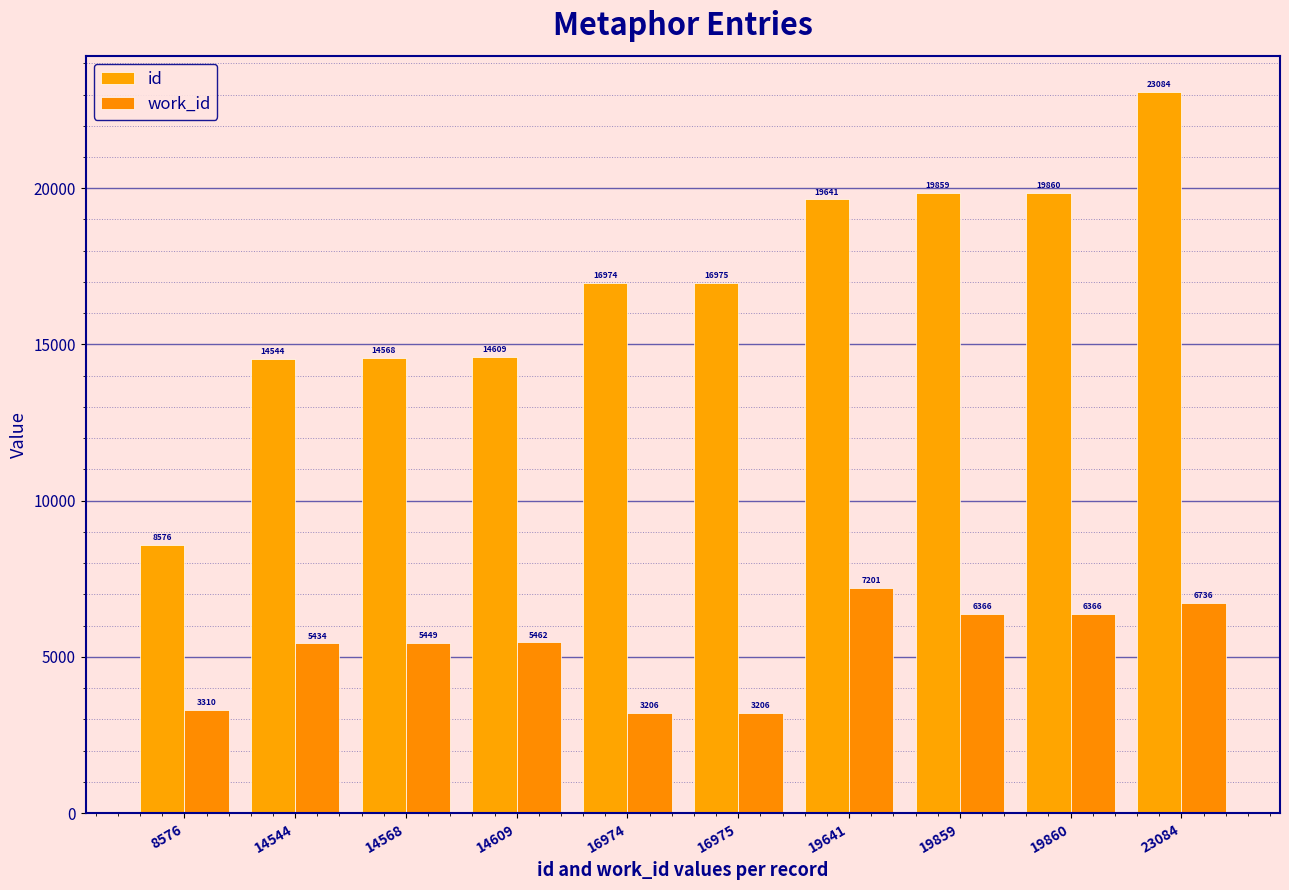

Reading right to left, extract all data points from this chart.

id: 23084=23084	19860=19860	19859=19859	19641=19641	16975=16975	16974=16974	14609=14609	14568=14568	14544=14544	8576=8576
work_id: 23084=6736	19860=6366	19859=6366	19641=7201	16975=3206	16974=3206	14609=5462	14568=5449	14544=5434	8576=3310